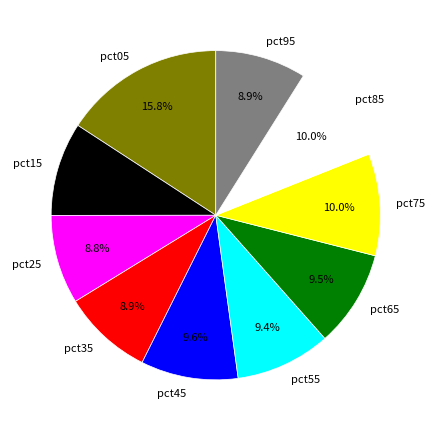

Does pct65 represent more than half of the total?

No